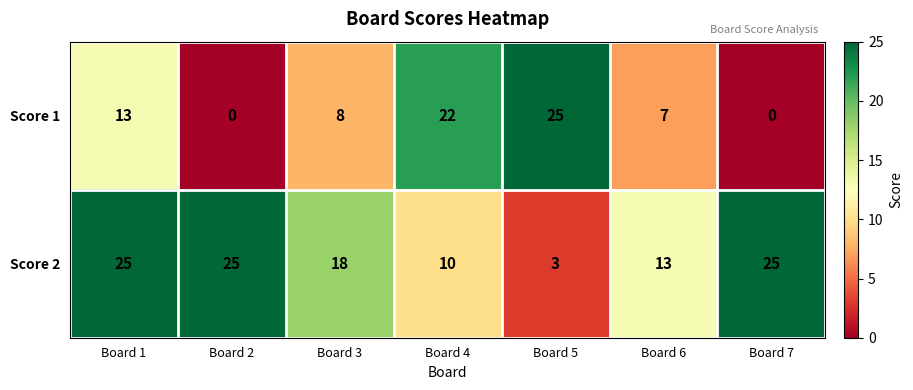

The value of Score 1 at Board 1 is 13. True or false?

True